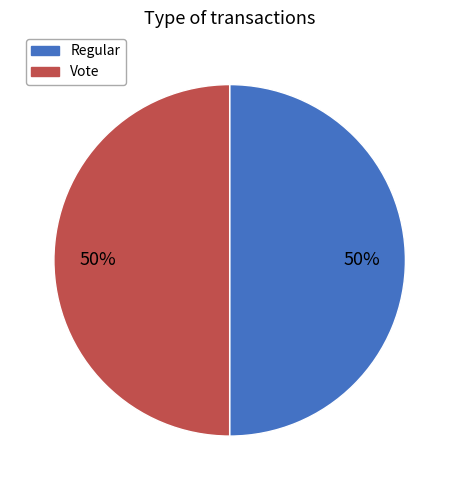

To the nearest percent, what is the average slice percentage?

50%